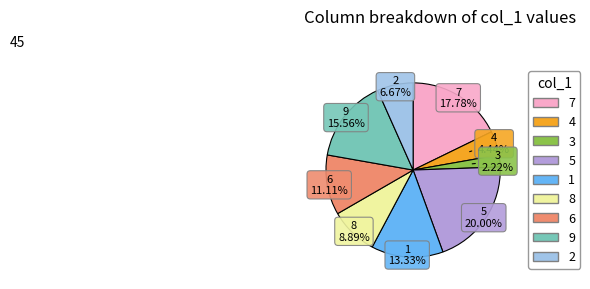

Does any single category account for the majority?

No